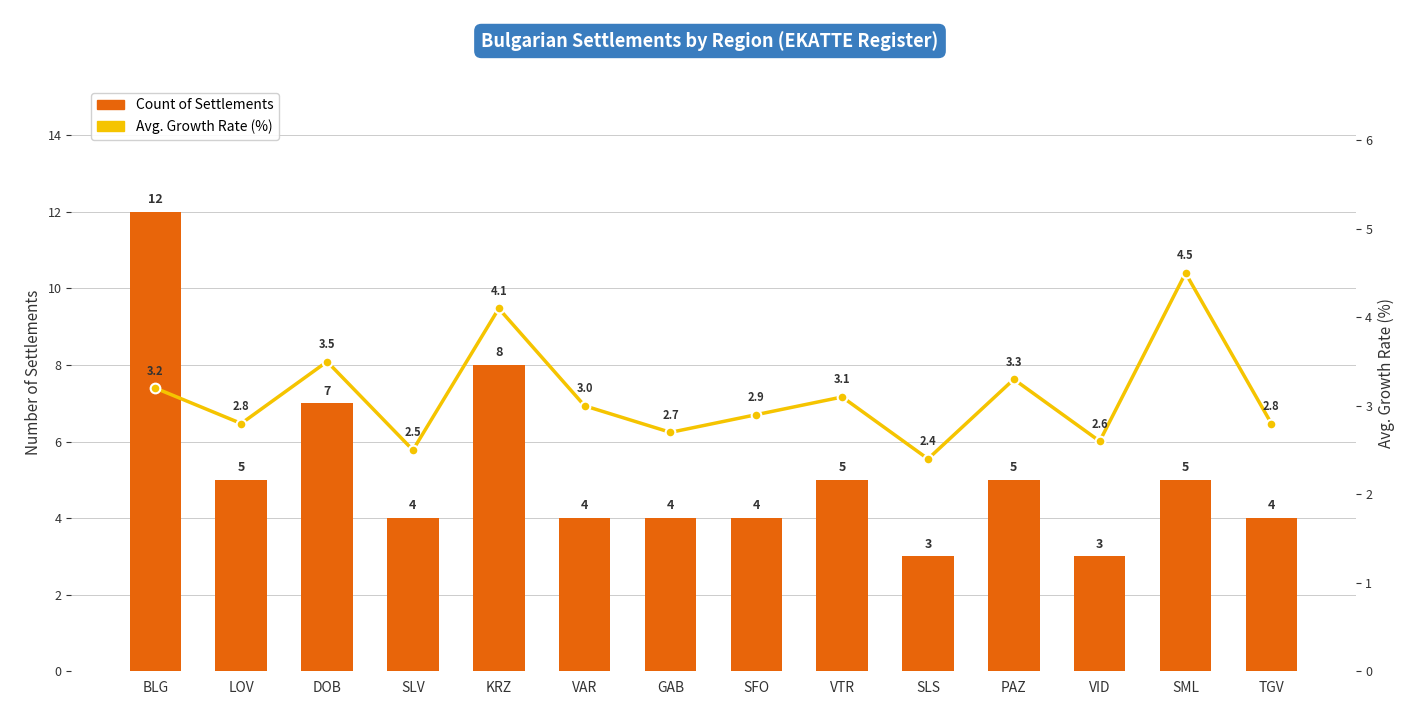

Reading left to right, list all the values displayed in this chart.

Count of Settlements: BLG=12.0	LOV=5.0	DOB=7.0	SLV=4.0	KRZ=8.0	VAR=4.0	GAB=4.0	SFO=4.0	VTR=5.0	SLS=3.0	PAZ=5.0	VID=3.0	SML=5.0	TGV=4.0
Avg. Growth Rate (%): BLG=3.2	LOV=2.8	DOB=3.5	SLV=2.5	KRZ=4.1	VAR=3.0	GAB=2.7	SFO=2.9	VTR=3.1	SLS=2.4	PAZ=3.3	VID=2.6	SML=4.5	TGV=2.8